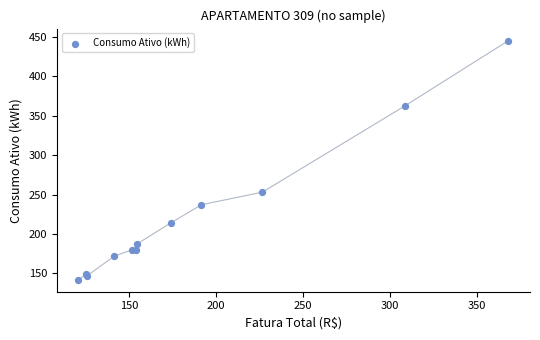

What Y value in the scatter plot is closest to 293?

253